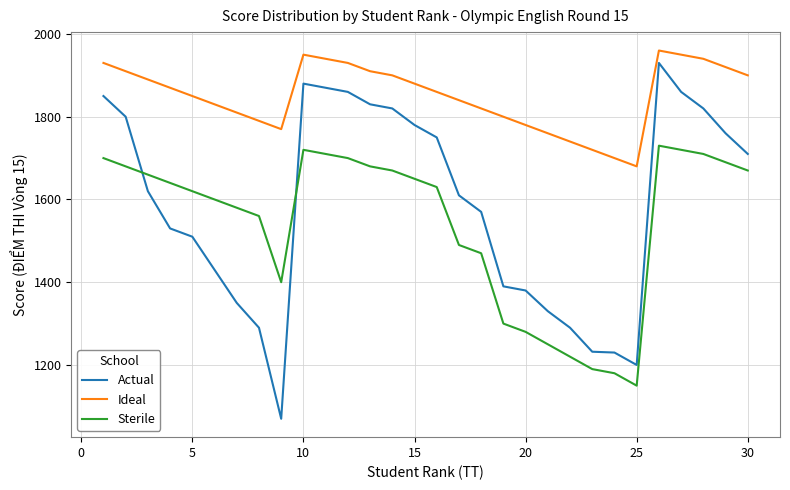

Is this an area chart (filled region under the line)?

No